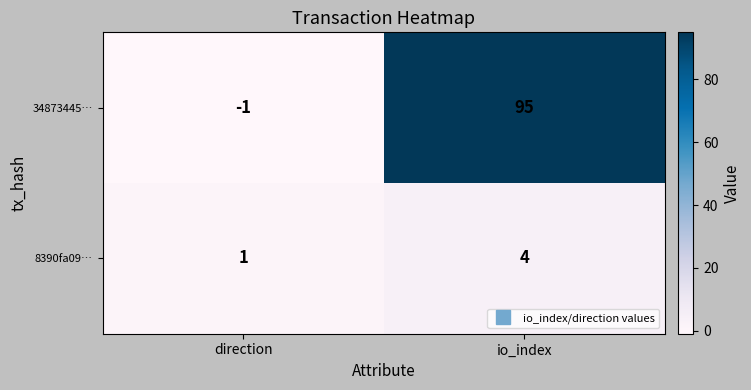

At which label is 34873445… closest to 47?

direction